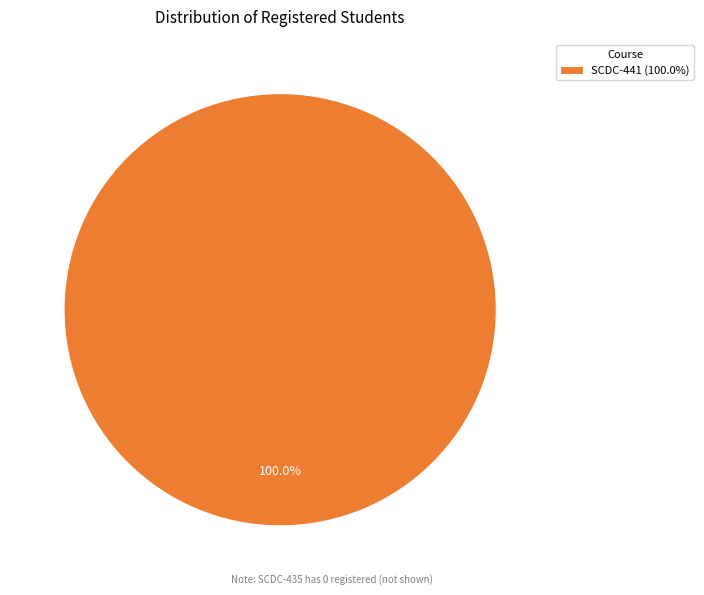

Count the number of slices in the pie.

1